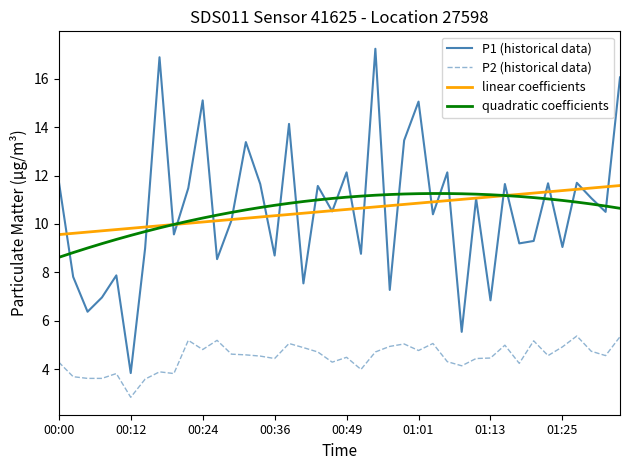

True or false: P2 (historical data) and linear coefficients cross at least once.

False